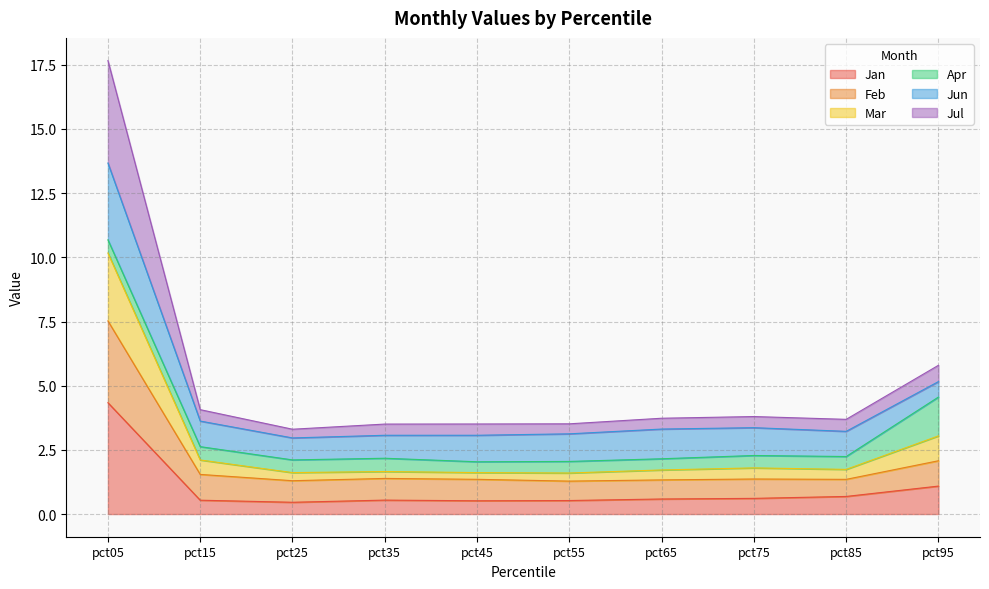

What is the spread (max minus min) of values at pct85?

3.0